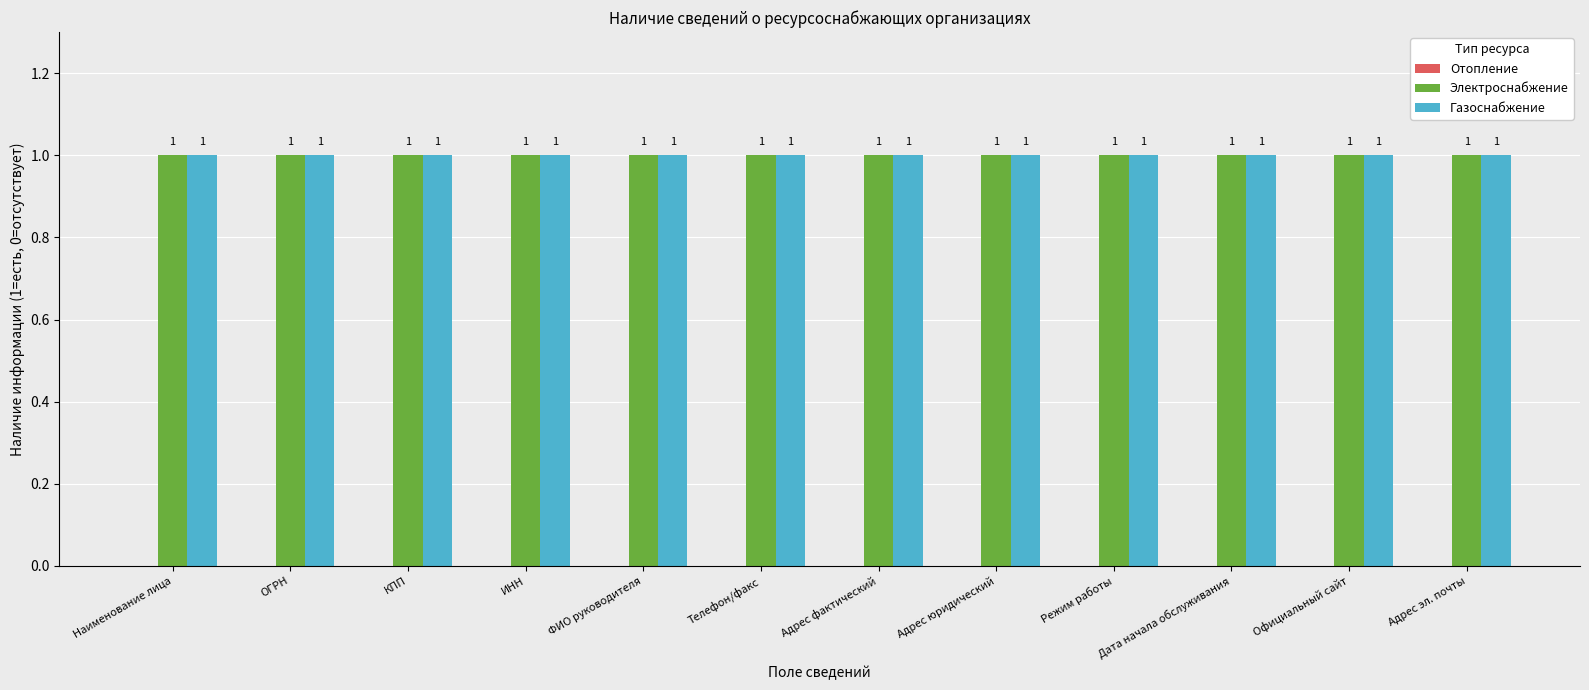

Is the value of Электроснабжение at ИНН greater than the value of Отопление at ФИО руководителя?

Yes